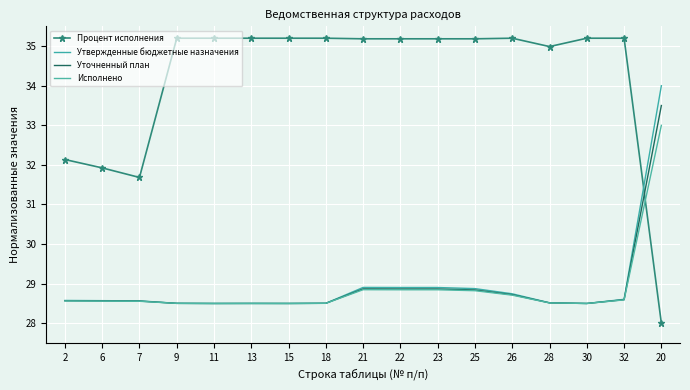

What is the difference between the highest and lowest values at 7?

3.1